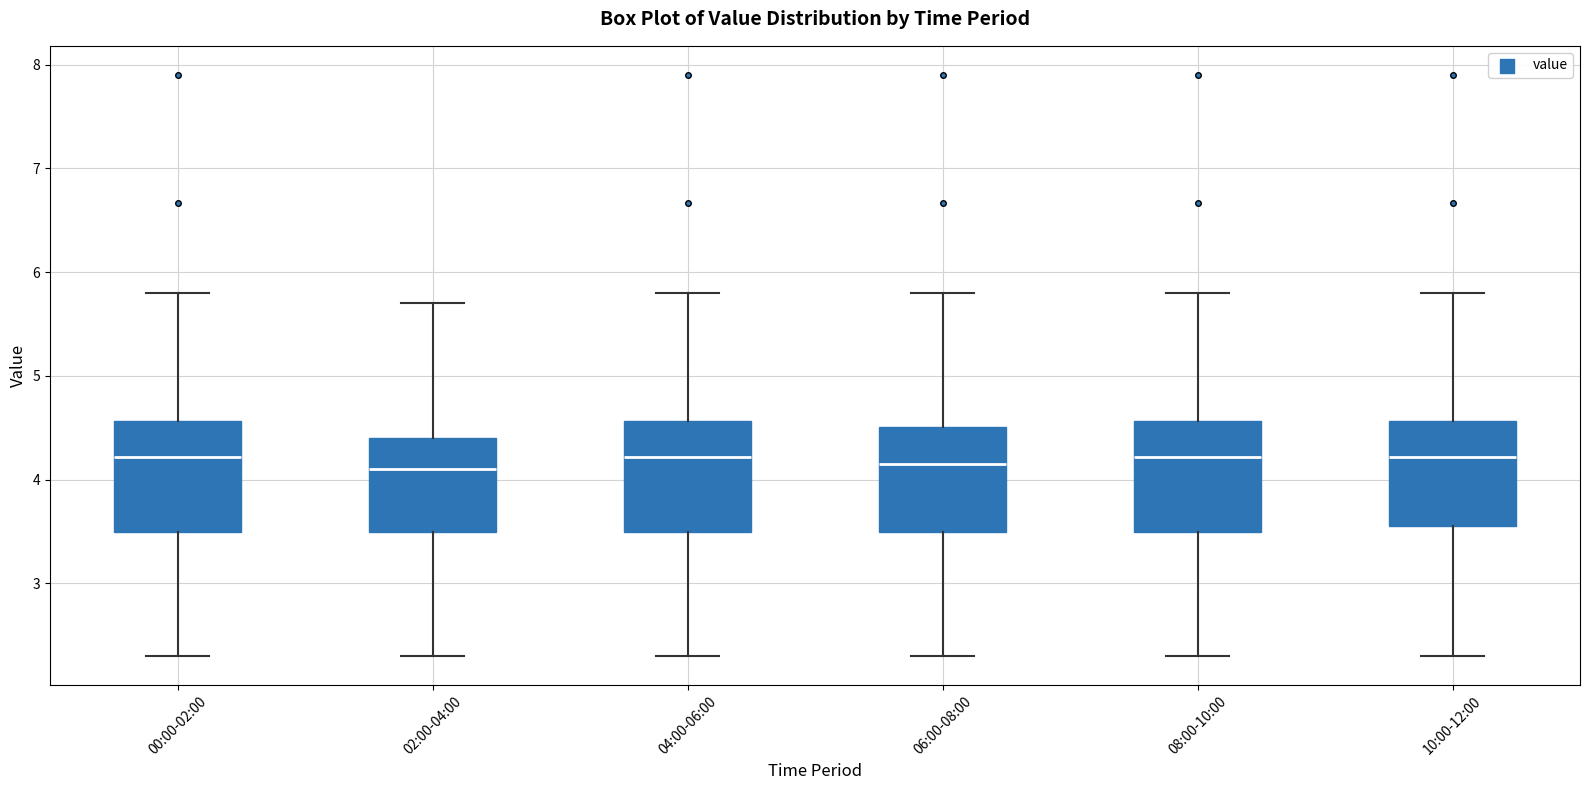

Reading left to right, transcribe this box plot: for each box, give where its median line is, the range the box spans, and where its two whiskers end, as read against the y-axis. The values are not printed on the chart, so give them approximately, as read against the axis.

00:00-02:00: median 4.2, box 3.5 to 4.6, whiskers 2.3 to 5.8
02:00-04:00: median 4.1, box 3.5 to 4.4, whiskers 2.3 to 5.7
04:00-06:00: median 4.2, box 3.5 to 4.6, whiskers 2.3 to 5.8
06:00-08:00: median 4.2, box 3.5 to 4.5, whiskers 2.3 to 5.8
08:00-10:00: median 4.2, box 3.5 to 4.6, whiskers 2.3 to 5.8
10:00-12:00: median 4.2, box 3.6 to 4.6, whiskers 2.3 to 5.8